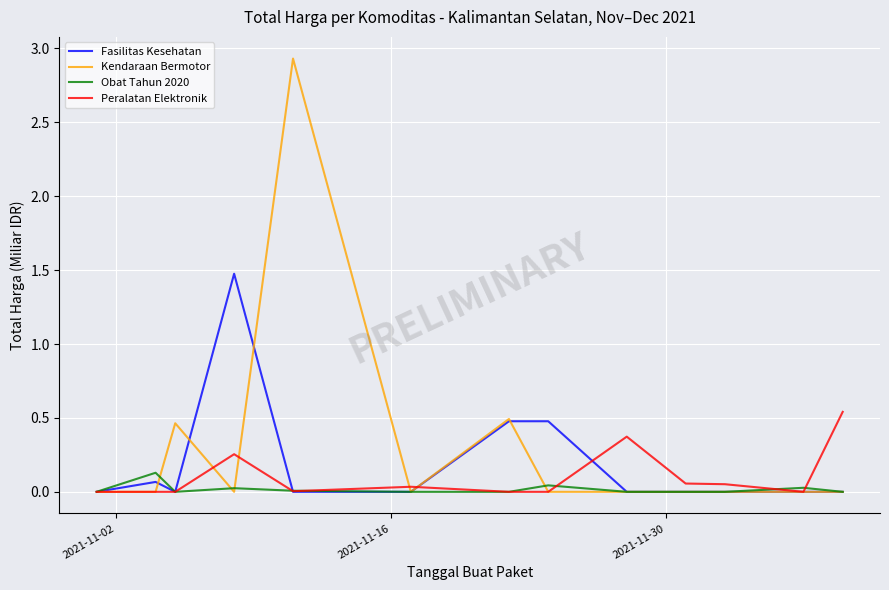

Rank the series by their maximum value, from lowest to highest.

Obat Tahun 2020, Peralatan Elektronik, Fasilitas Kesehatan, Kendaraan Bermotor